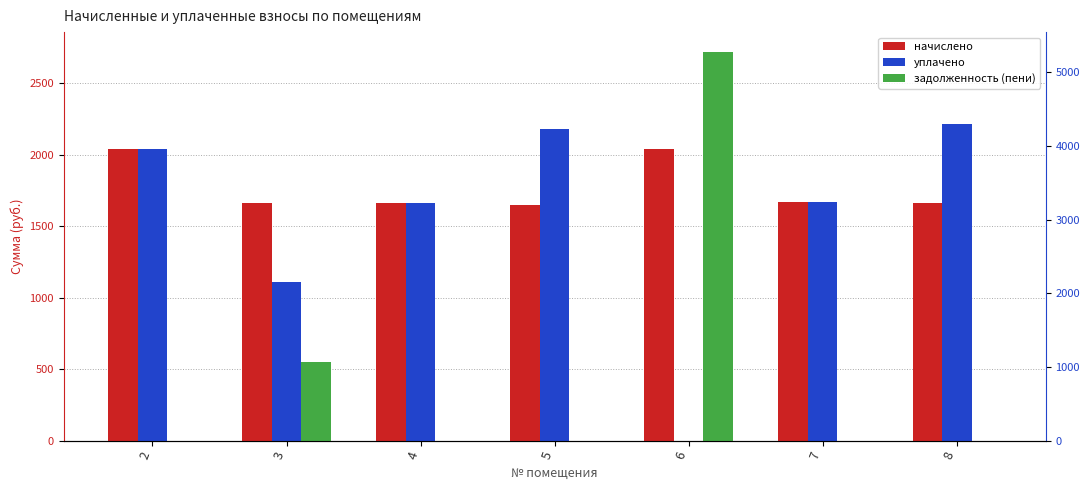

List the labels in order of начислено value, largest first.

6, 2, 7, 4, 3, 8, 5